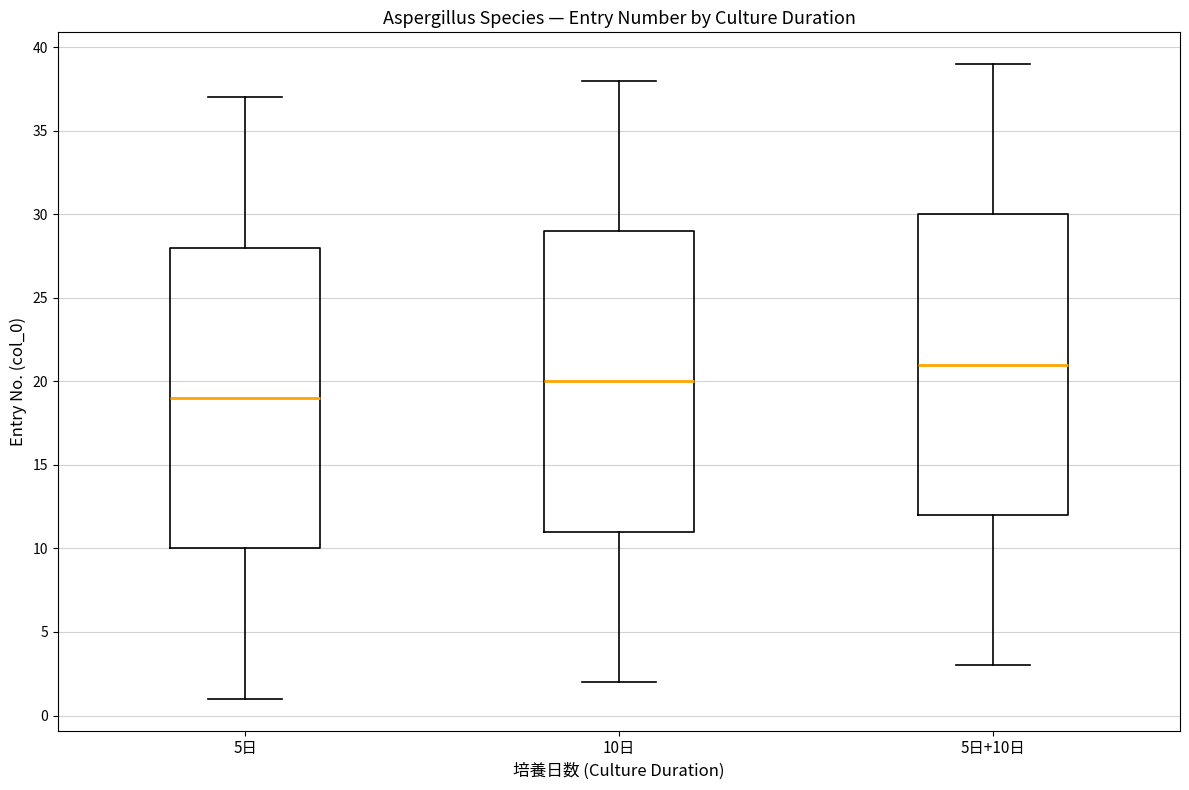

Reading left to right, read every box against the y-axis: the position of its median line, the range the box covers, and the ends of its whiskers. The values are not printed on the chart, so give them approximately, as read against the axis.

5日: median 19, box 10 to 28, whiskers 1 to 37
10日: median 20, box 11 to 29, whiskers 2 to 38
5日+10日: median 21, box 12 to 30, whiskers 3 to 39